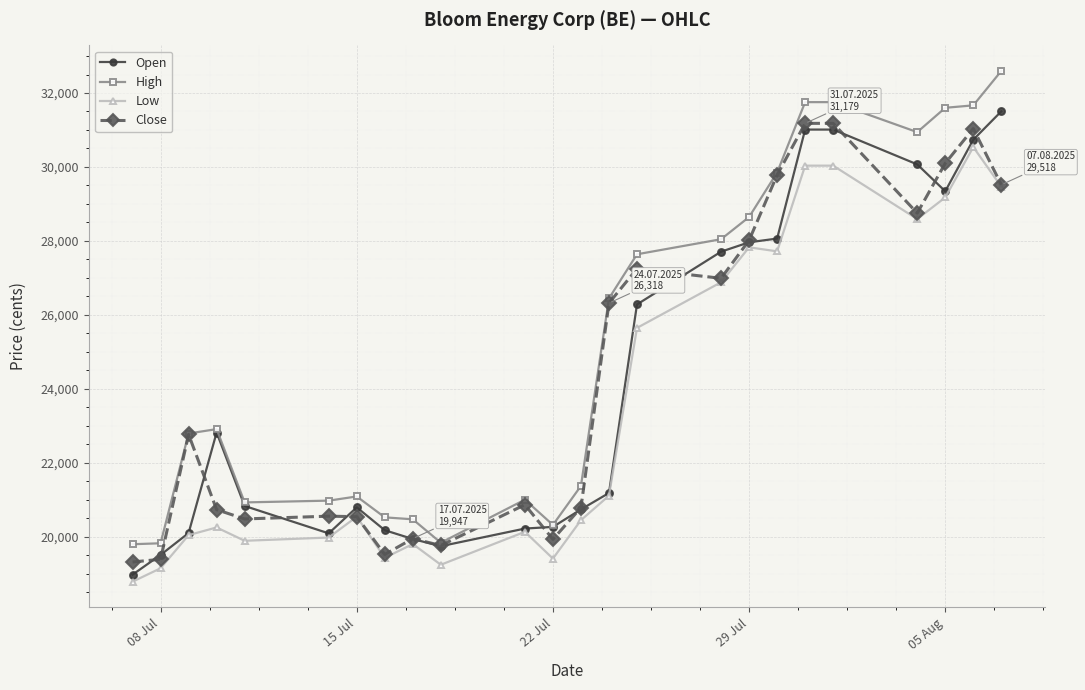

What is the lowest value of the Open series?

18972